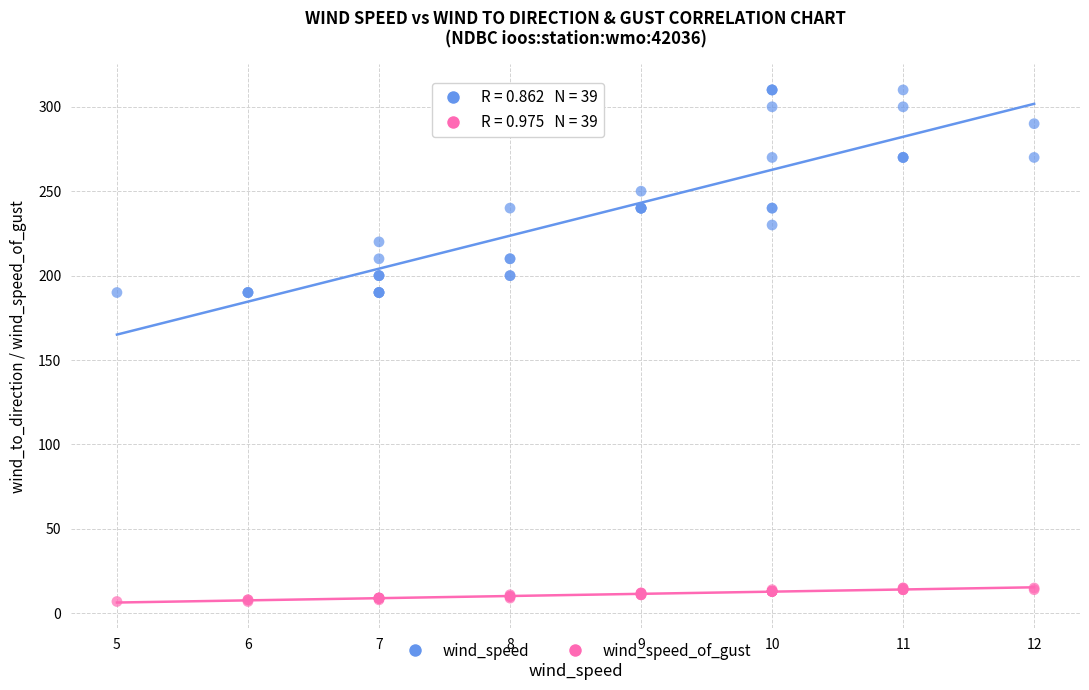

Which series has the largest Y range (max minus min)?

wind_speed